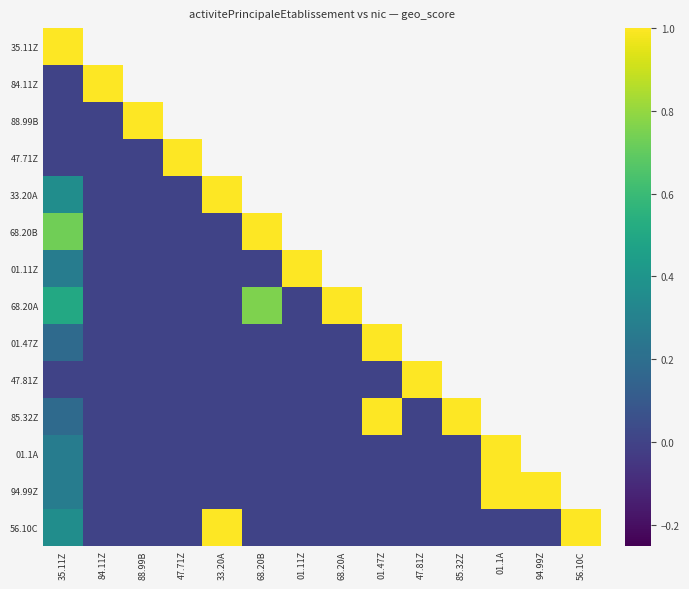

At how many categories does at least one series exceed 0?

14